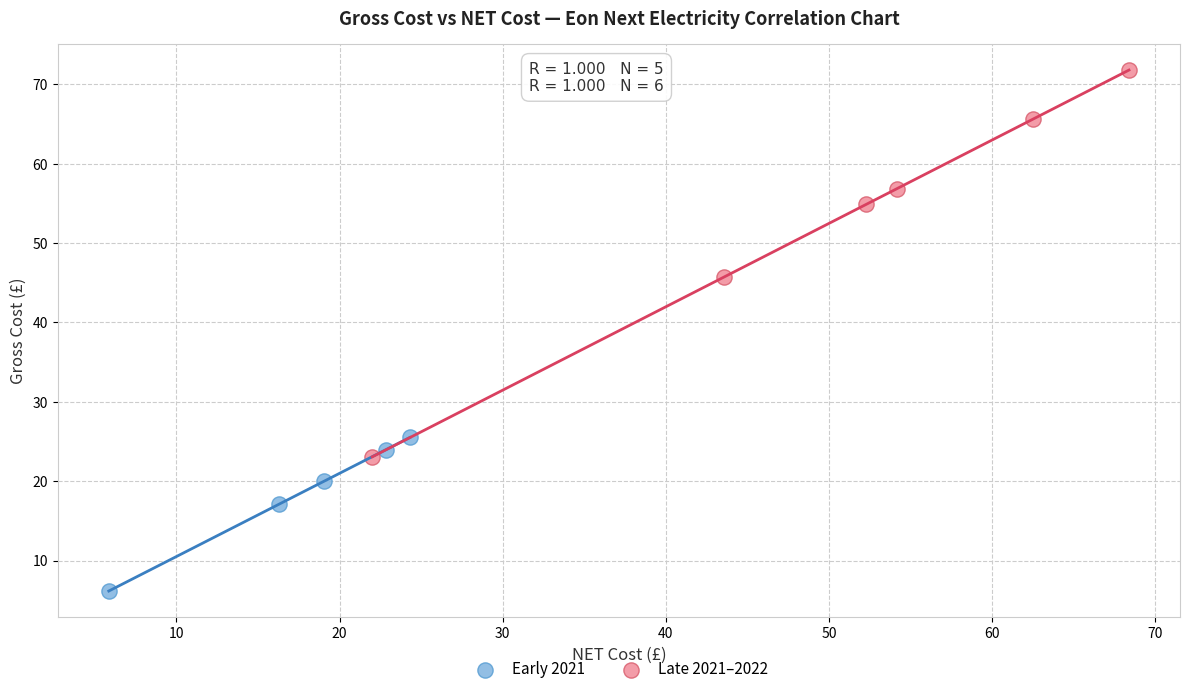

Which series reaches the maximum Y coordinate?

Late 2021–2022